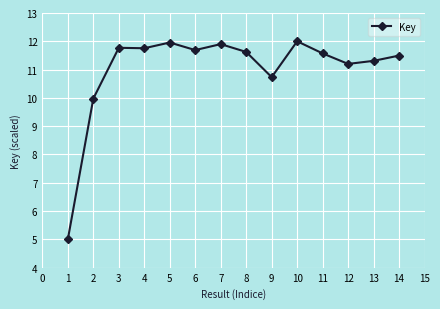

Reading left to right, list all the values displayed in this chart.

1=5.0	2=10.0	3=11.8	4=11.8	5=12.0	6=11.7	7=11.9	8=11.6	9=10.7	10=12.0	11=11.6	12=11.2	13=11.3	14=11.5